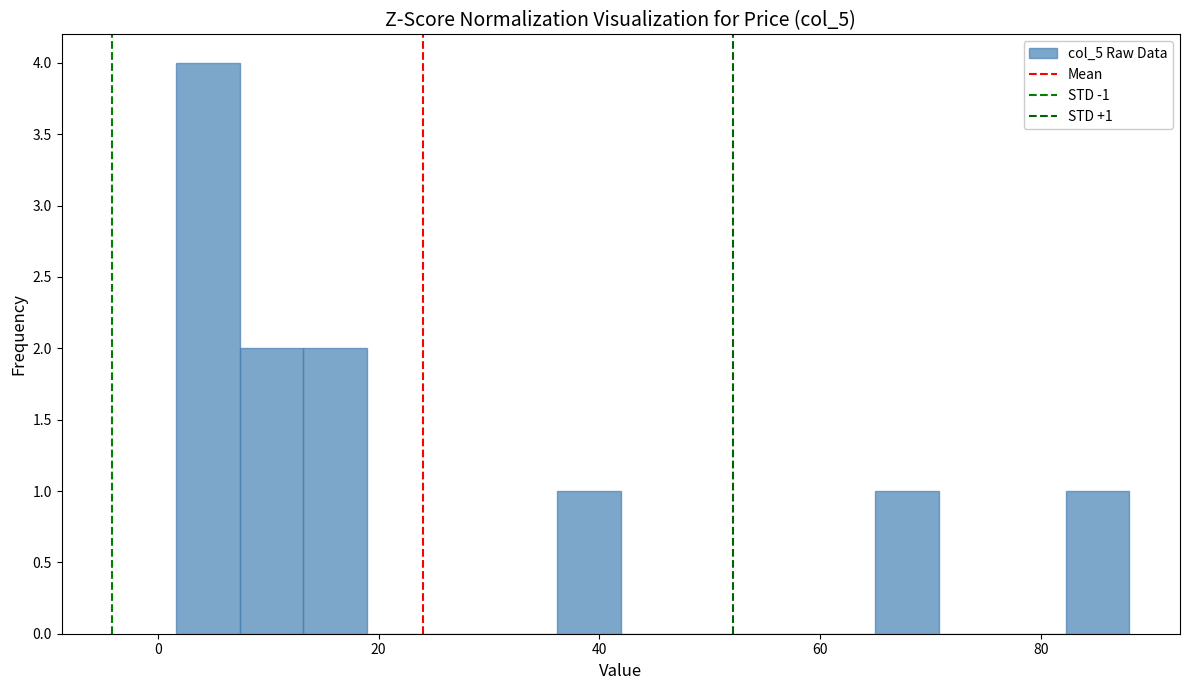

Read against the x-axis, roughly where is the centre of the tallest bar?

4